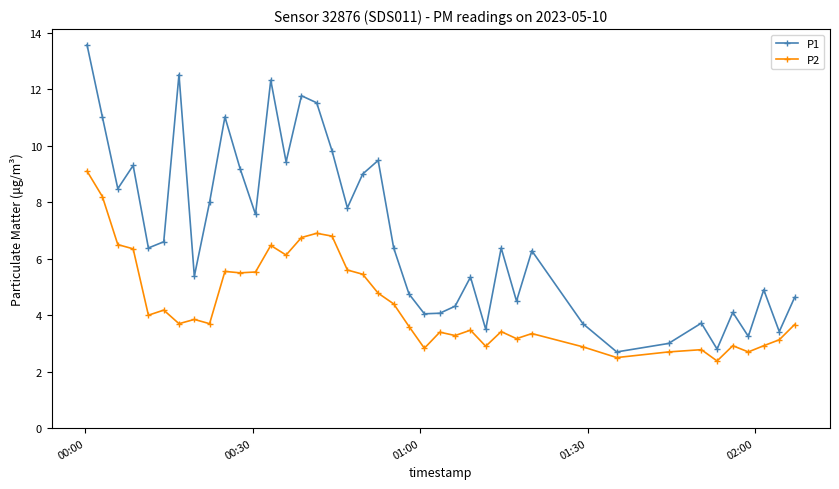

List the series in order of their overall mean, highest first.

P1, P2